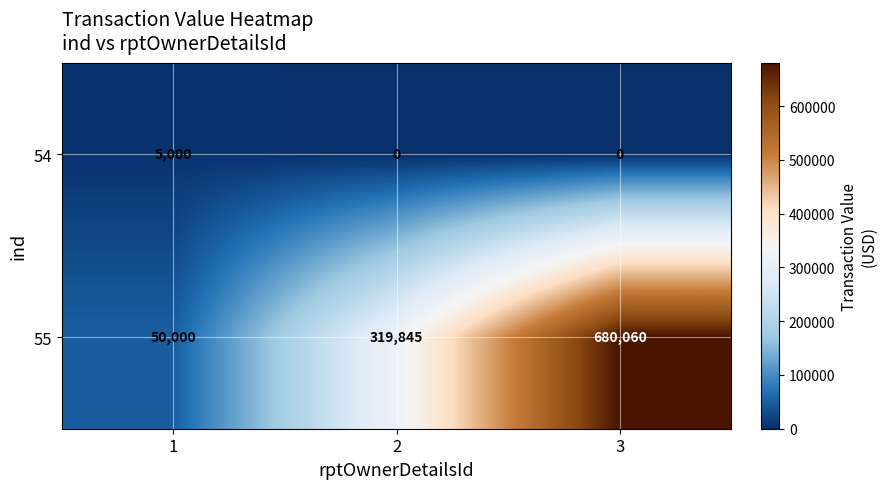

What is the spread (max minus min) of values at 3?

680060